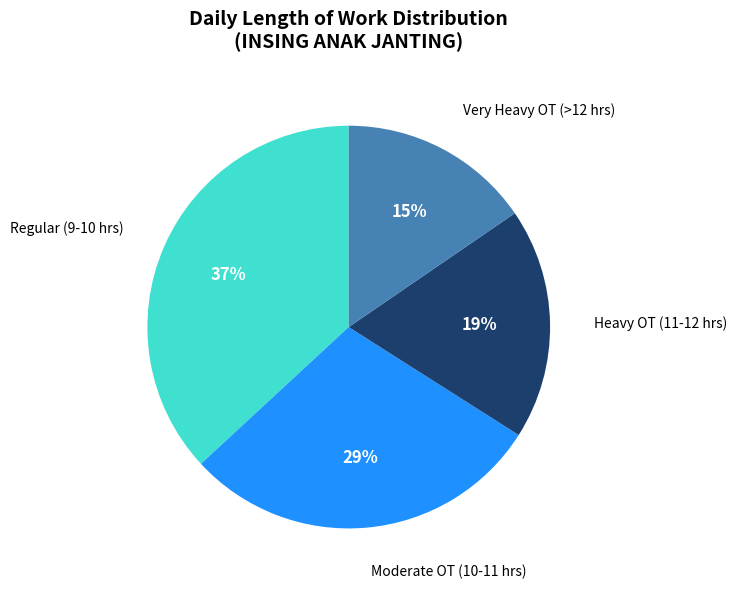

Is there any slice that represents more than half of the pie?

No